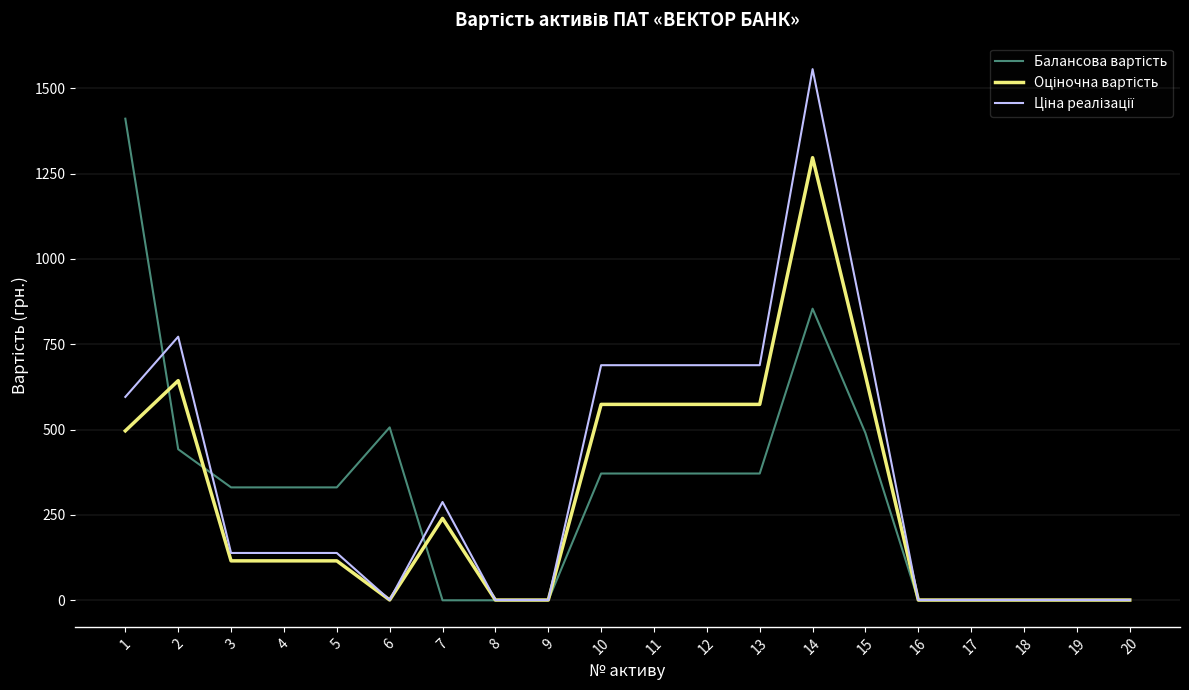

What is the difference between the highest and lowest values at 13?

317.3